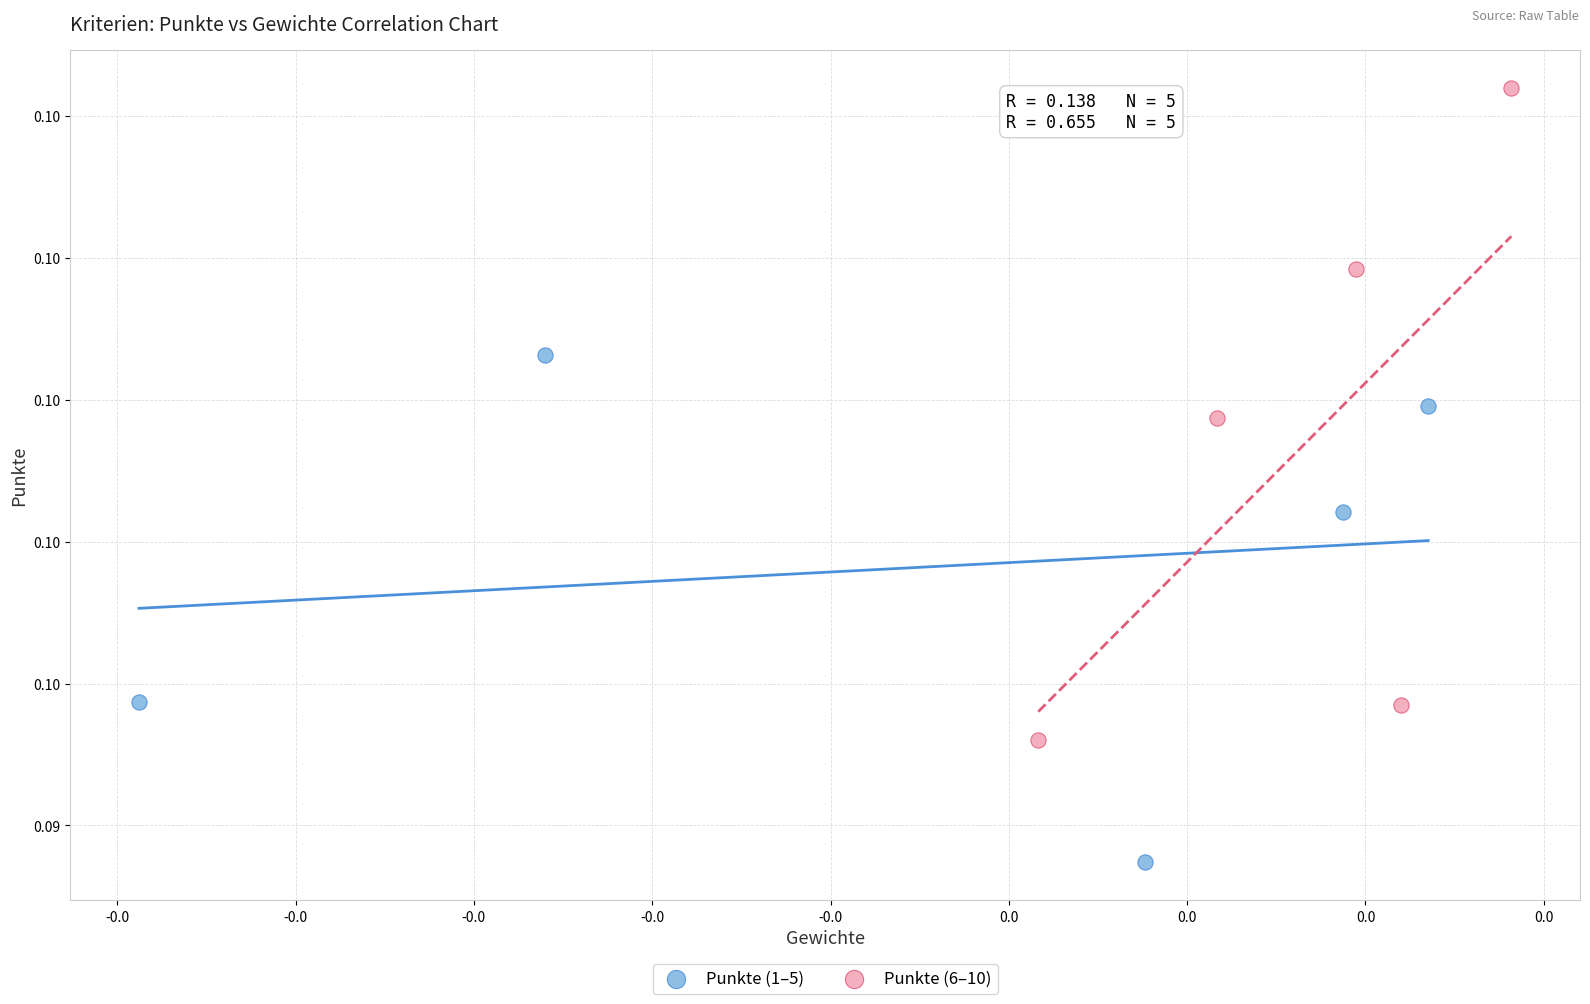

Which series contains the highest Y value?

Punkte (6–10)